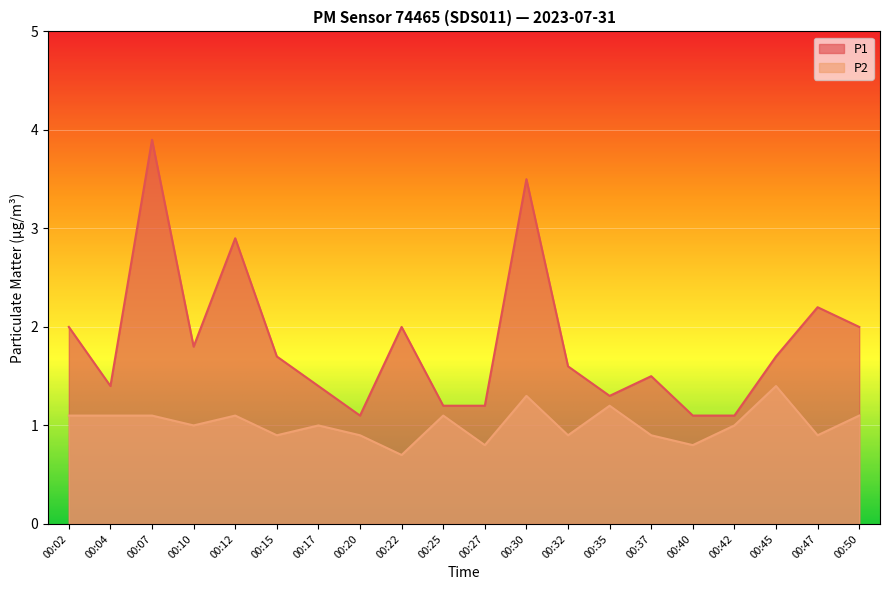

What is the sum of the P1 values at 00:40 and 00:07?

5.0